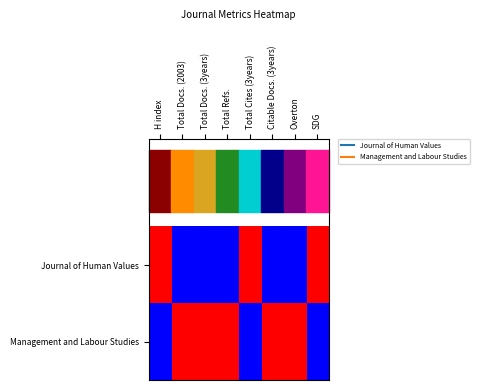

What is the spread (max minus min) of values at Total Docs. (3years)?

1